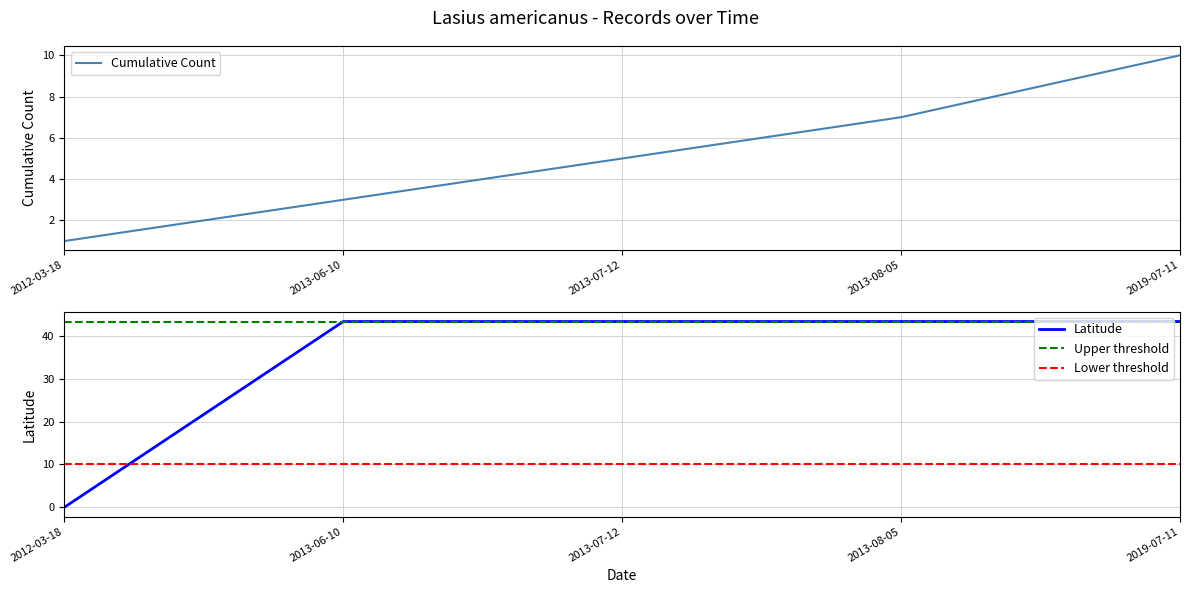

What is the maximum value for Cumulative Count?

10